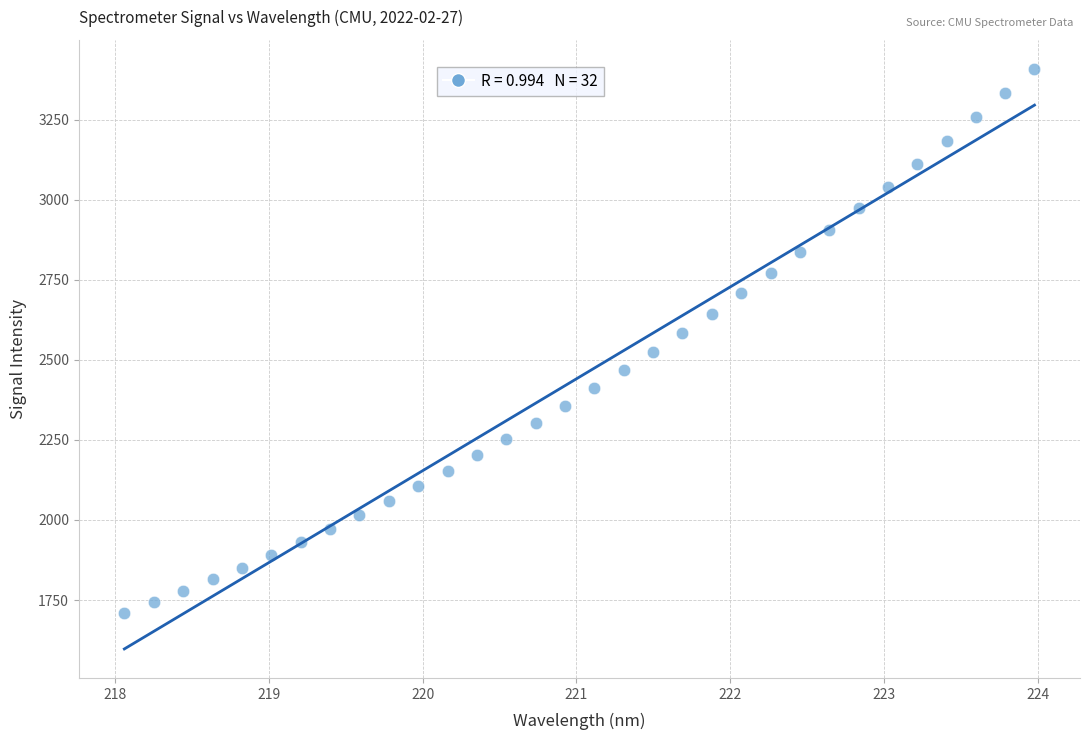

What is the range of Y values (max minus min)?

1700.8